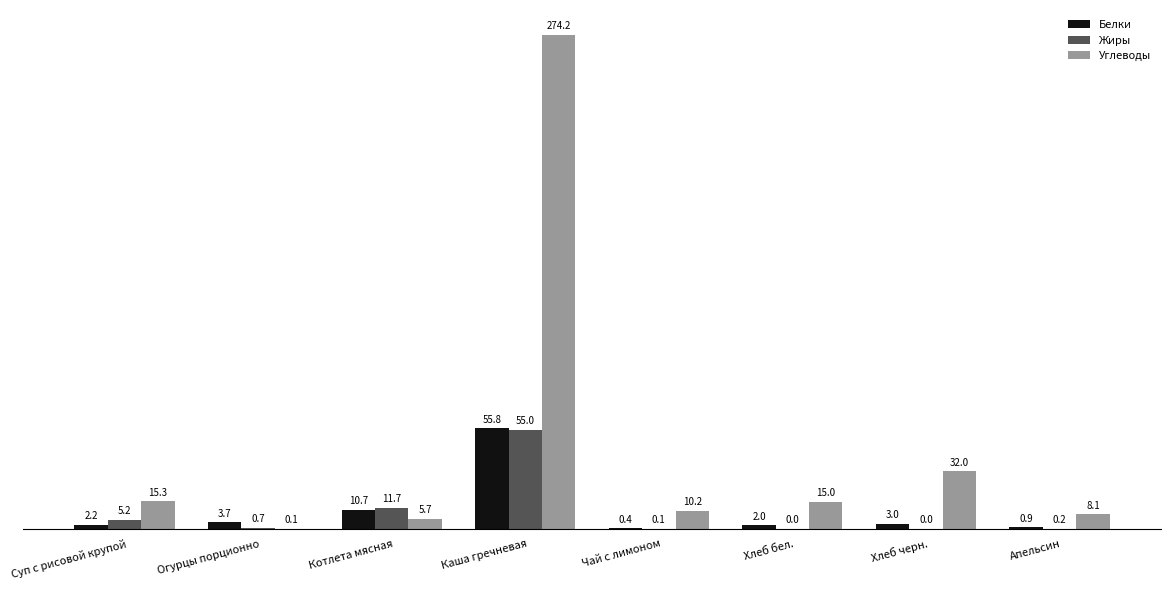

How many categories are shown in the chart?

8